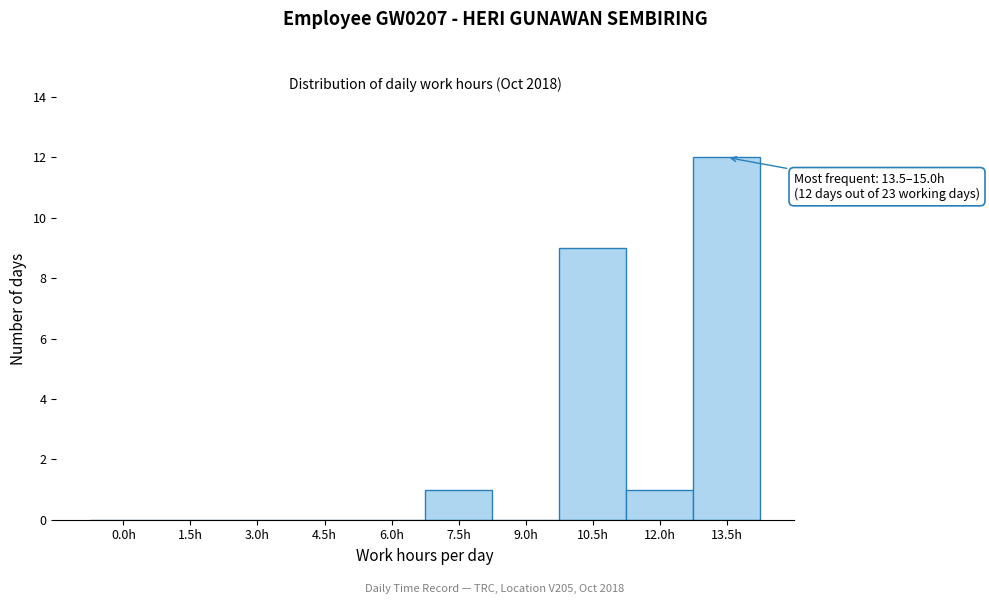

Reading left to right, what are all the values shown in this chart?

0.0h=0	1.5h=0	3.0h=0	4.5h=0	6.0h=0	7.5h=1	9.0h=0	10.5h=9	12.0h=1	13.5h=12